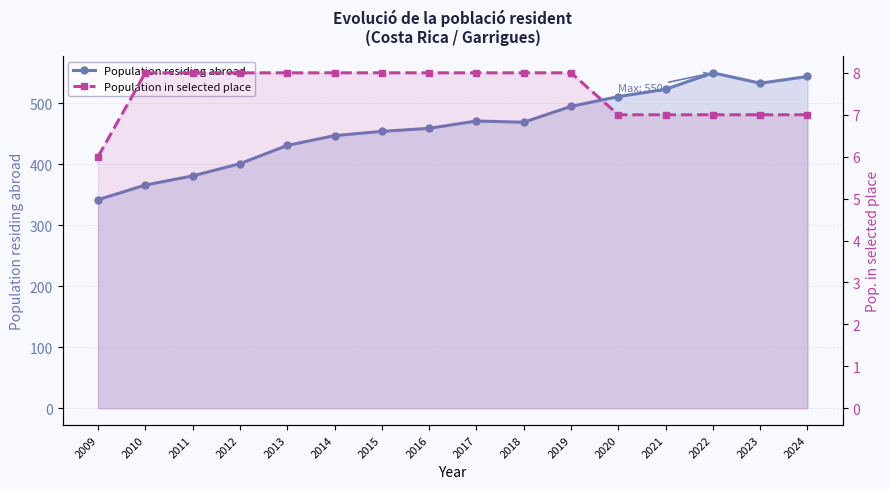

Reading left to right, extract all data points from this chart.

Population residing abroad: 342	366	381	401	431	447	454	459	471	469	495	511	523	550	533	544
Population in selected place: 6	8	8	8	8	8	8	8	8	8	8	7	7	7	7	7